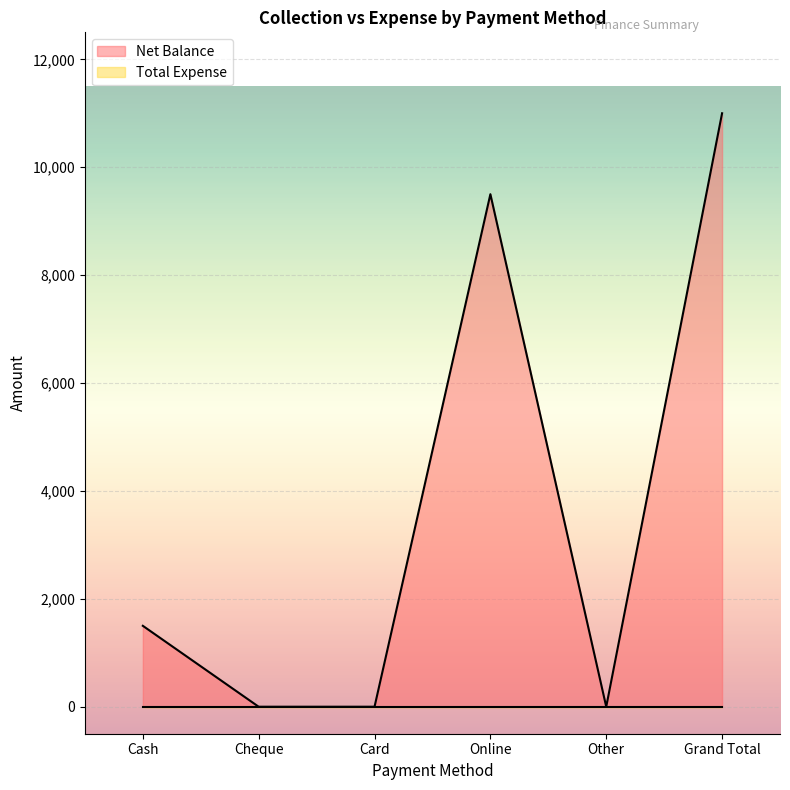

Which label corresponds to the smallest value in the chart?

Cheque